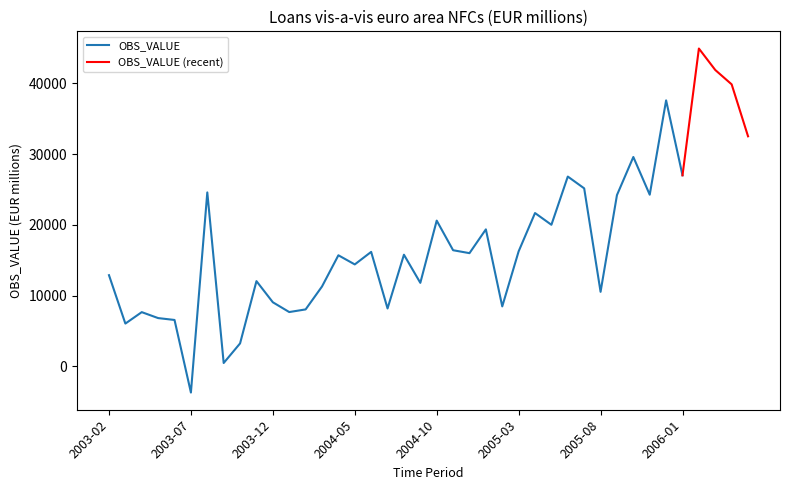

How many data points are less than 15991?

20